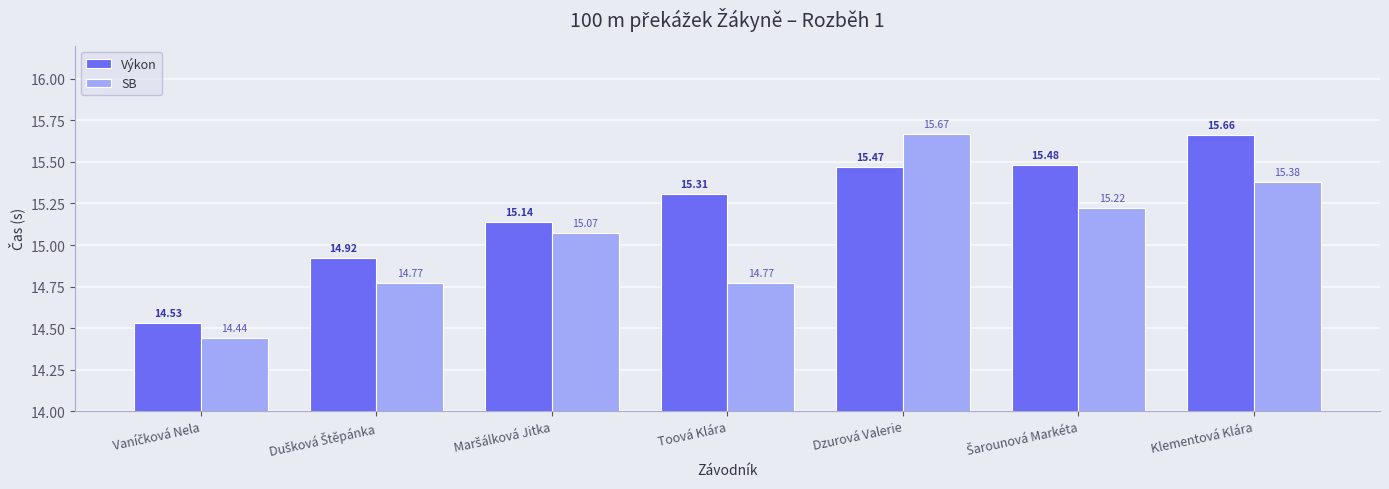

At how many categories does at least one series exceed 15?

5